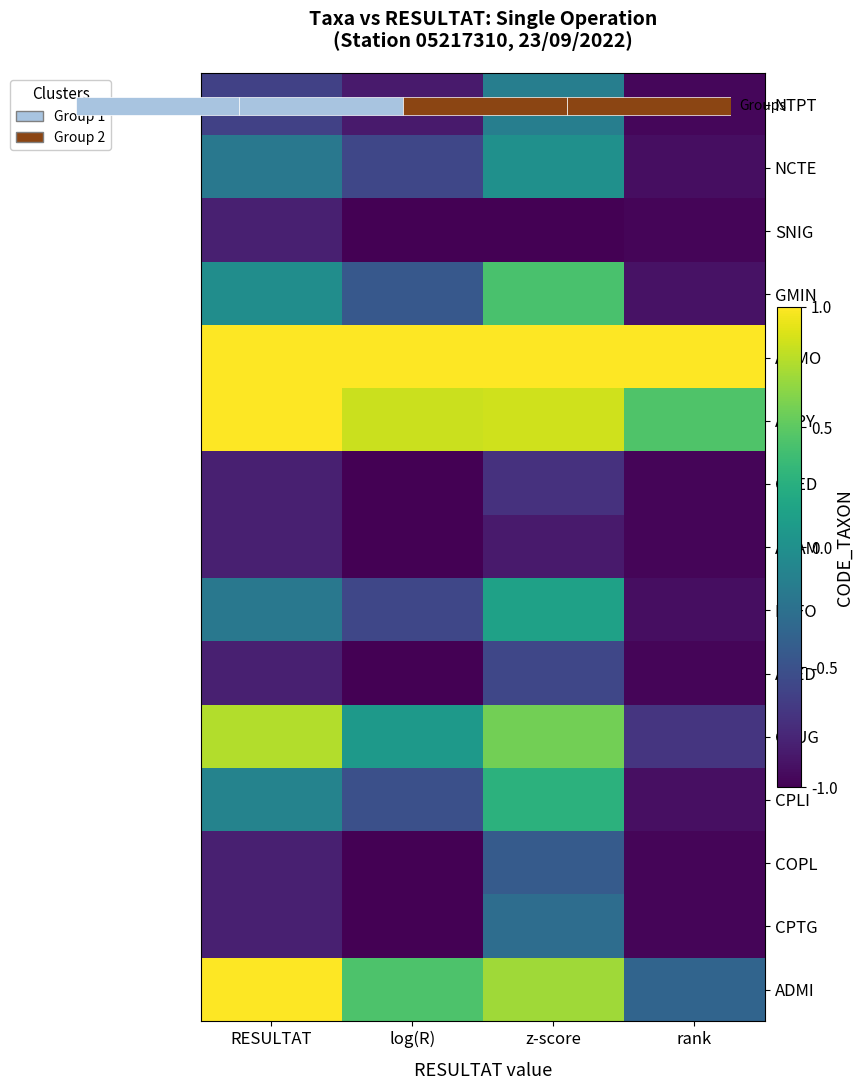

The value of ADPY at rank is 0.3. True or false?

False